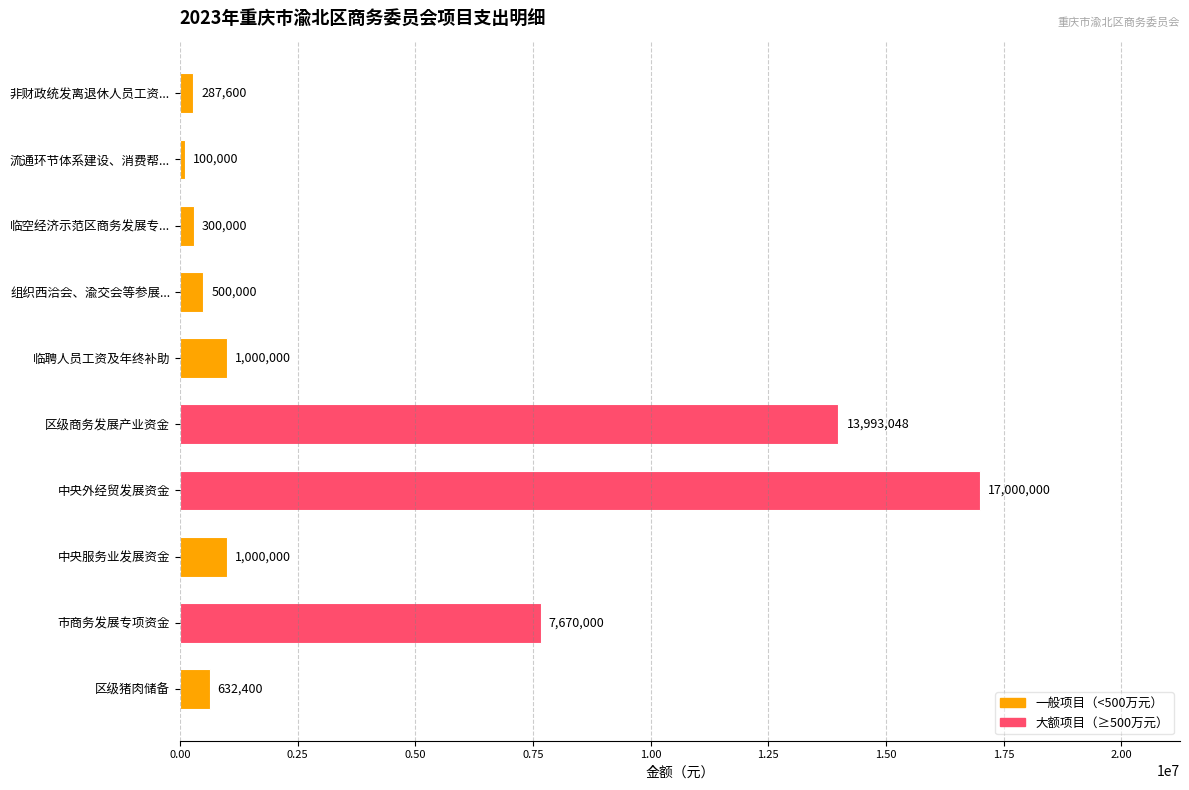

What is the label of the 2nd bar from the bottom?

市商务发展专项资金